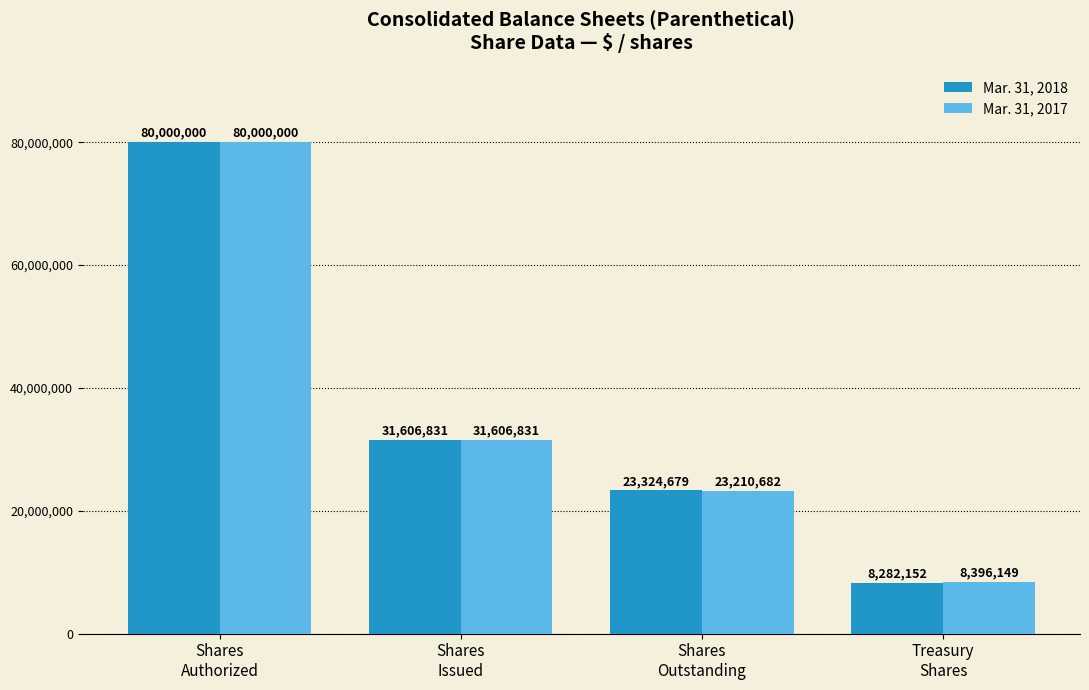

Reading left to right, extract all data points from this chart.

Mar. 31, 2018: 80000000	31606831	23324679	8282152
Mar. 31, 2017: 80000000	31606831	23210682	8396149